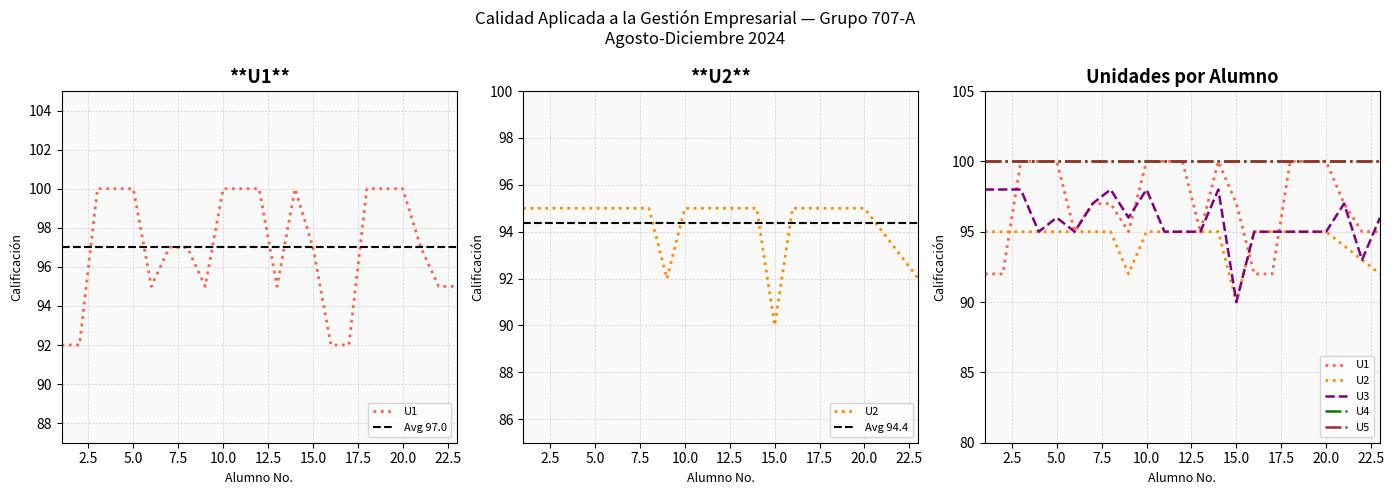

What is the value of the U2 point at the 2nd from the left?

95